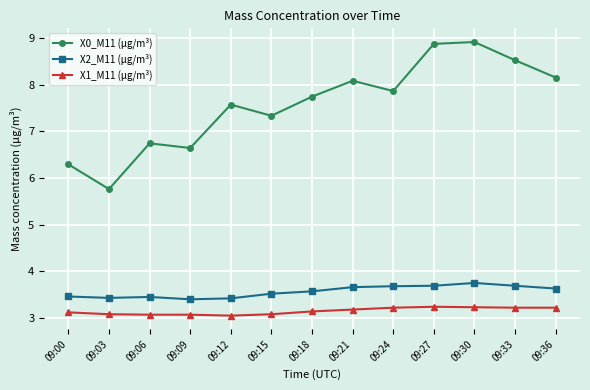

What is the value of the X0_M11 (μg/m³) point at the 7th from the left?

7.7